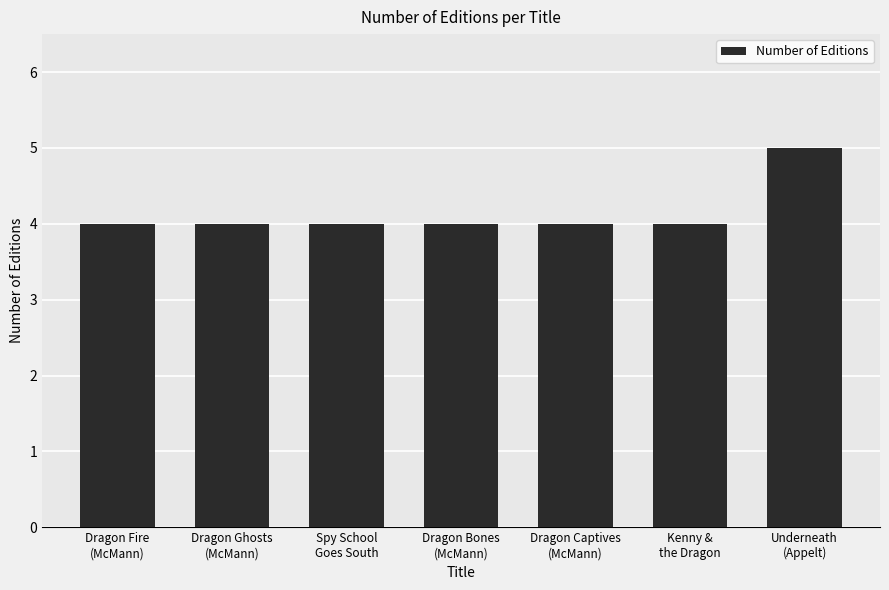

Count the number of data series in this chart.

1